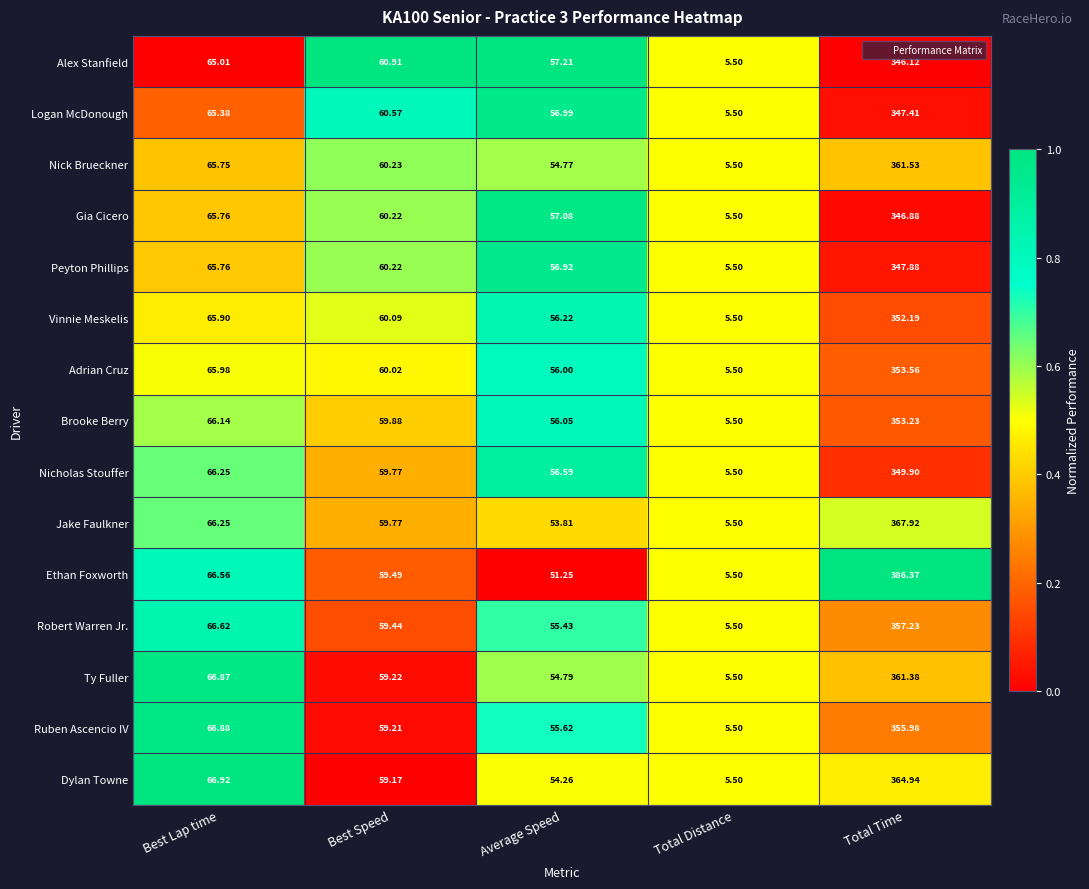

Between Average Speed and Total Distance, which series saw the biggest shift?

Alex Stanfield